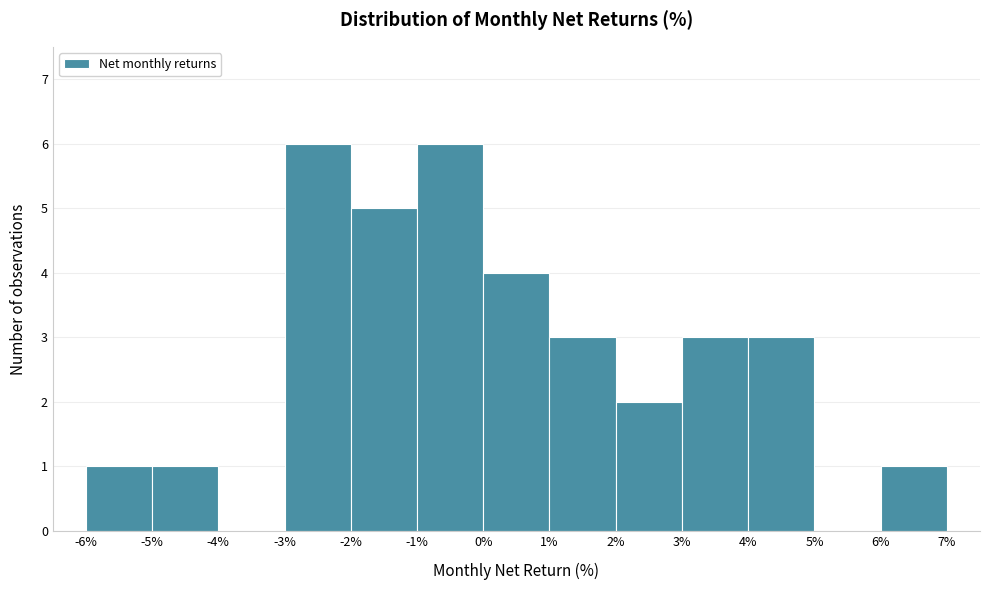

Reading left to right, list every bar in this chart as the range it spans on the x-axis followed by its height. The values are not printed on the chart, so give them approximately, as read against the axis.

-6% to -5%: 1
-5% to -4%: 1
-4% to -3%: 0
-3% to -2%: 6
-2% to -1%: 5
-1% to 0%: 6
0% to 1%: 4
1% to 2%: 3
2% to 3%: 2
3% to 4%: 3
4% to 5%: 3
5% to 6%: 0
6% to 7%: 1